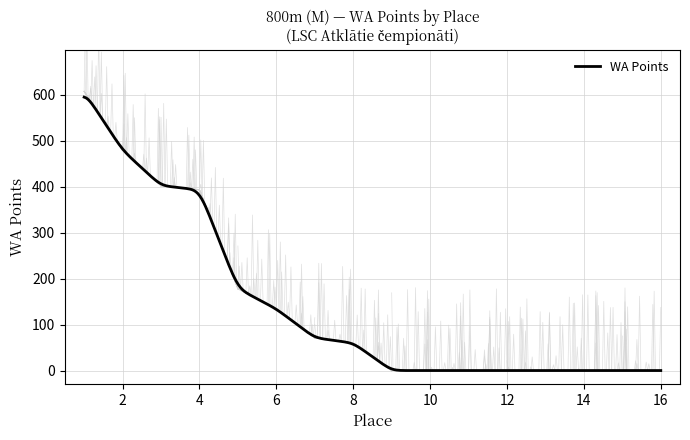

True or false: there are more than 2 points higher than both neighbors.

False